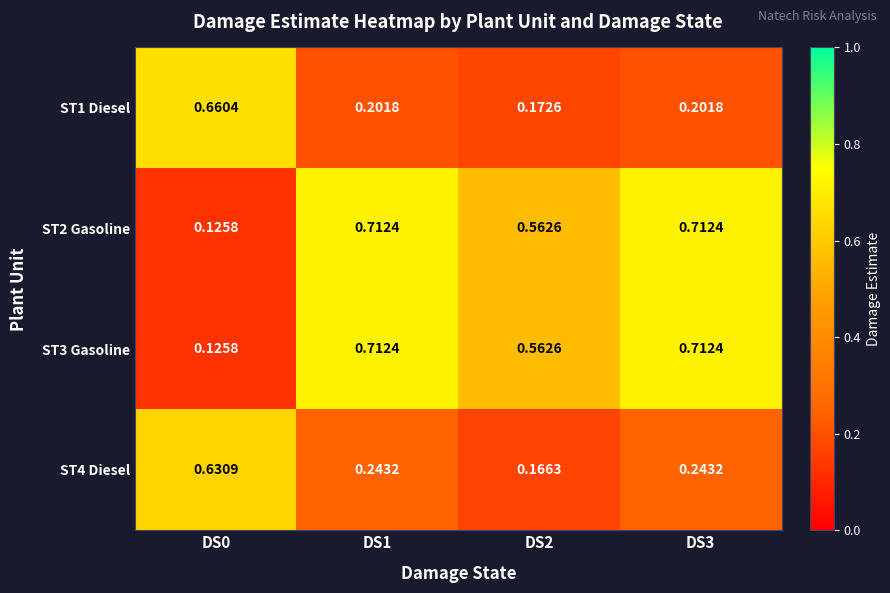

Is the value of ST1 Diesel at DS1 greater than the value of ST4 Diesel at DS1?

No